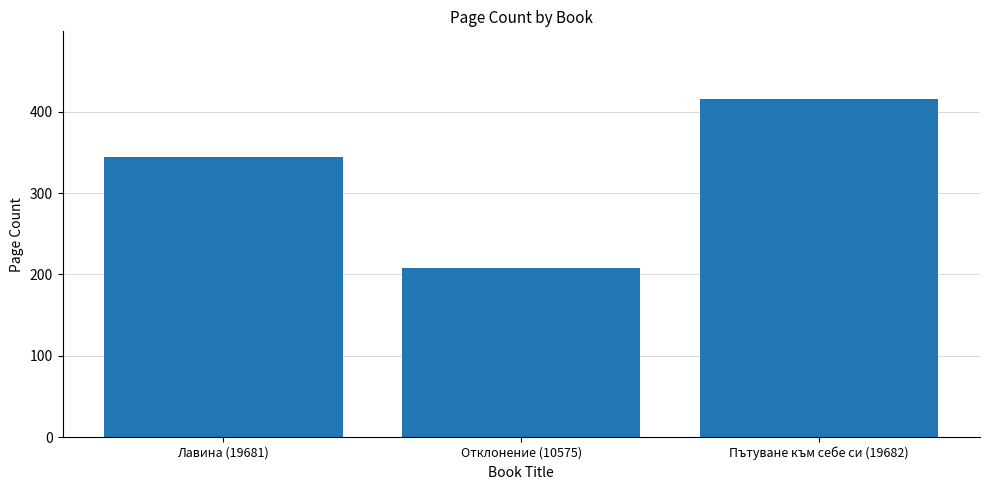

Reading left to right, extract all data points from this chart.

Лавина (19681)=344	Отклонение (10575)=208	Пътуване към себе си (19682)=416